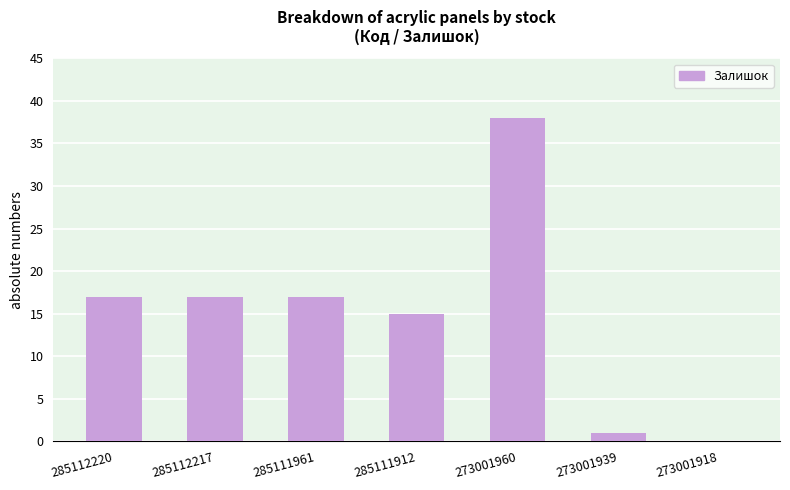

Which has a higher value, 285112220 or 273001960?

273001960